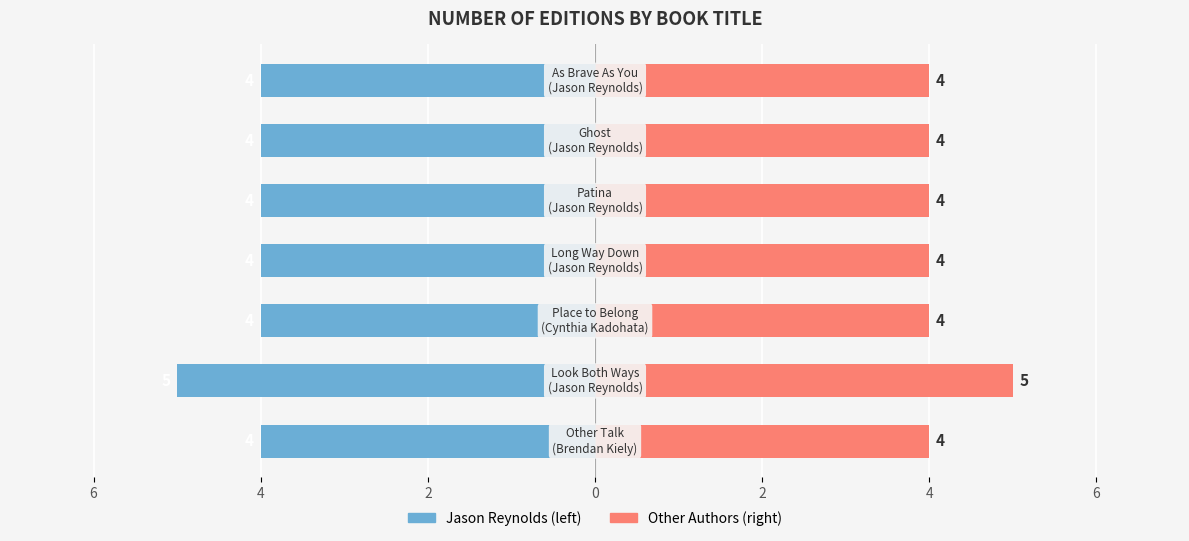

Is it true that Jason Reynolds equals -2 at 4?

False